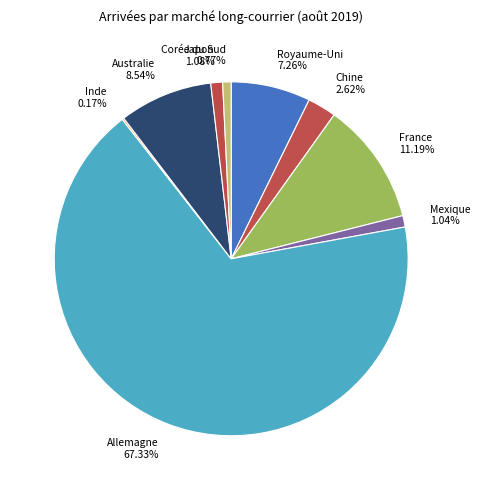

Is there any slice that represents more than half of the pie?

Yes